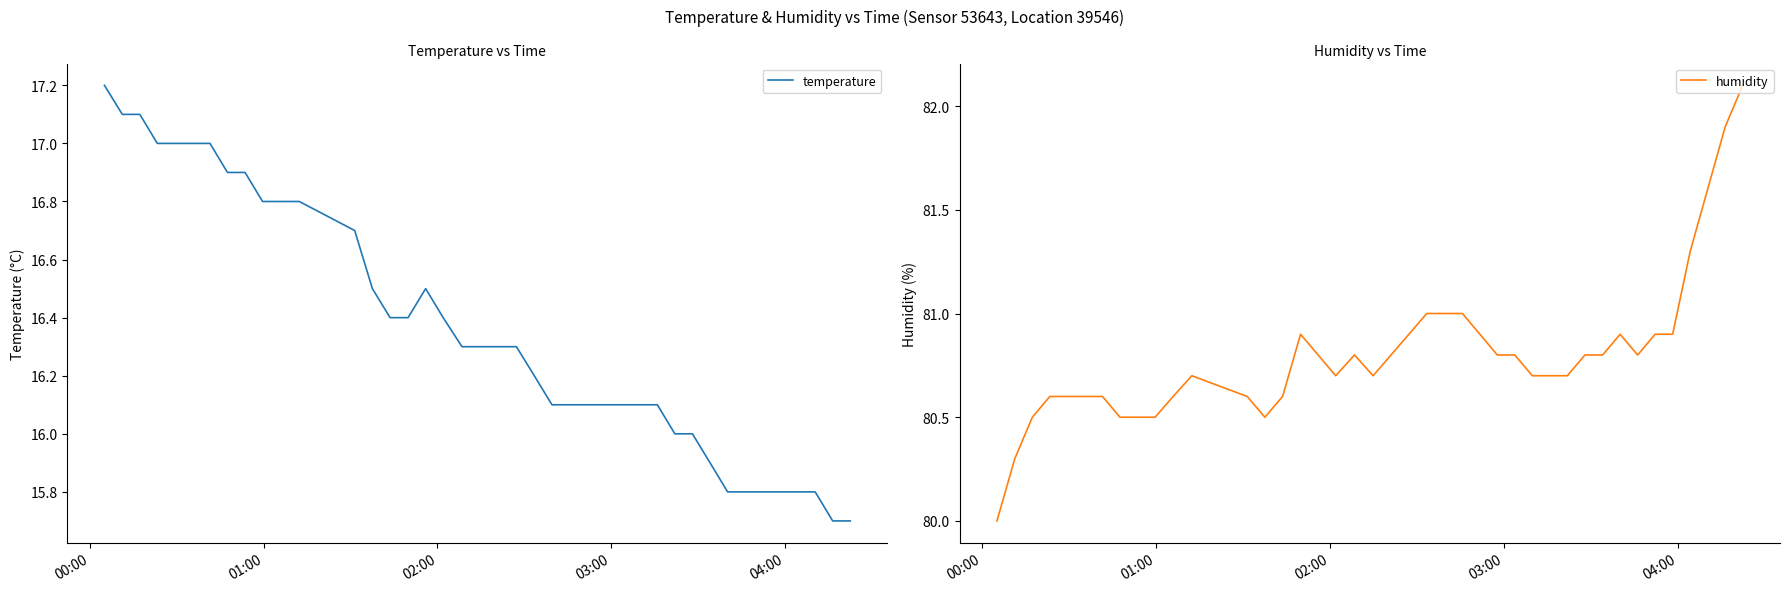

Which series has the largest range (max minus min)?

humidity